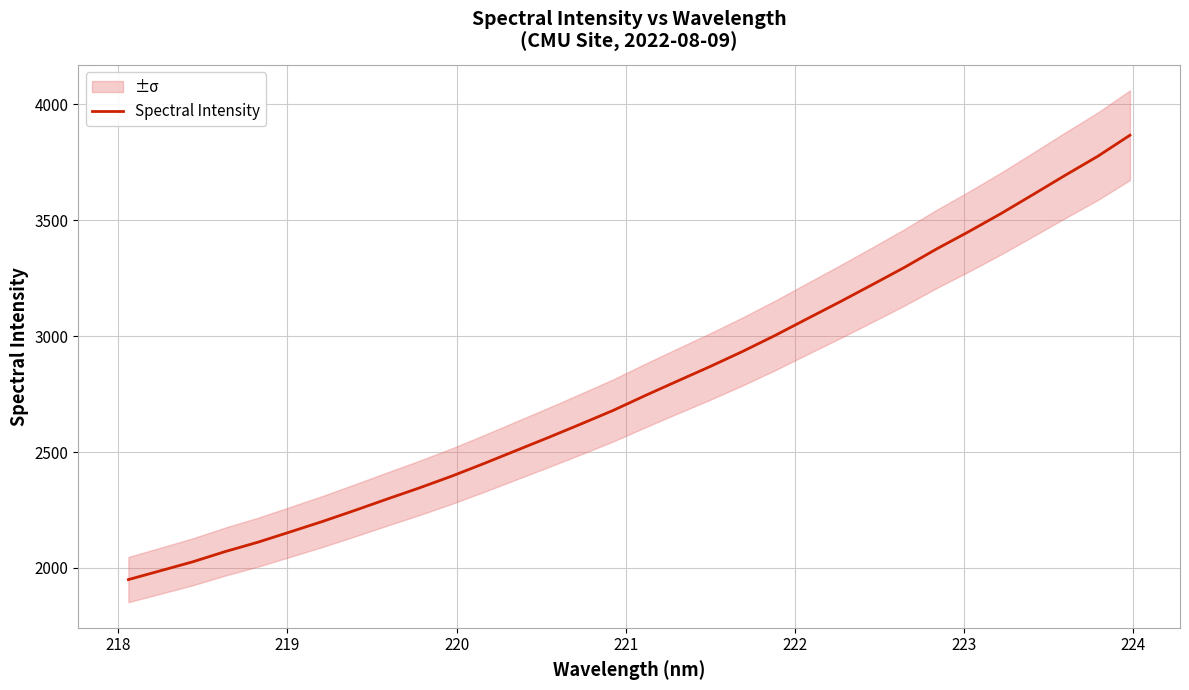

What is the lowest value of the Spectral Intensity series?

1949.5